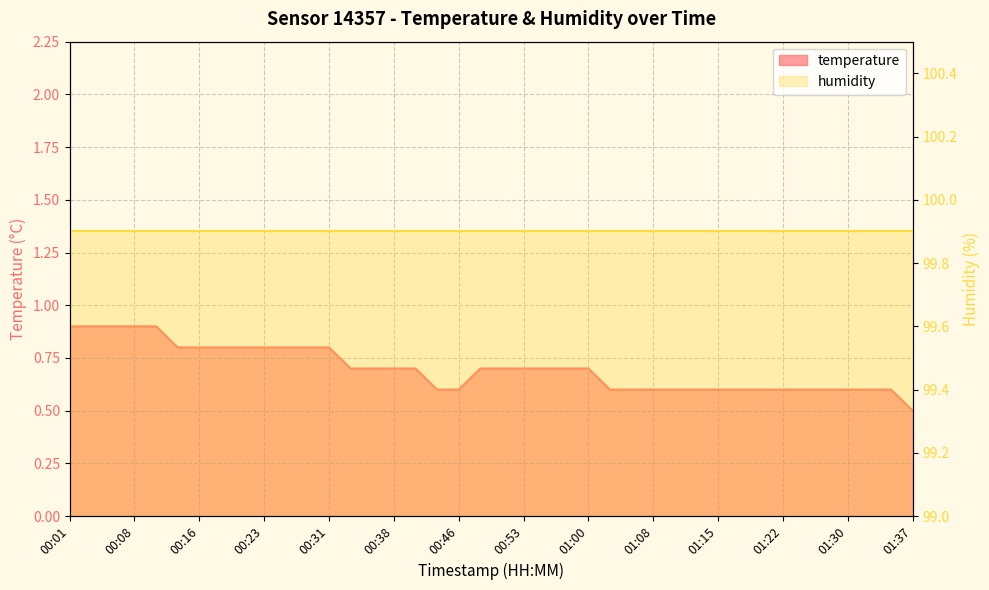

What is the difference between the values at 00:08 and 00:48?

0.2